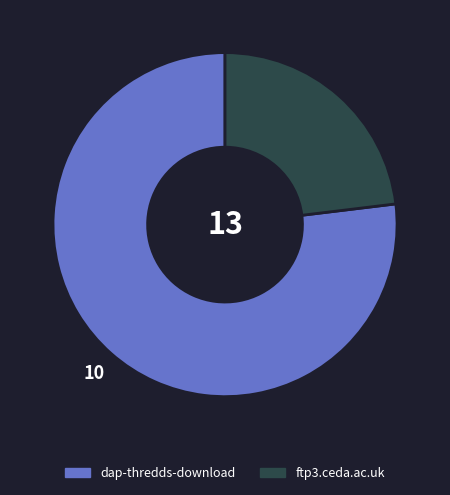

Rank the categories by value from highest to lowest.

dap-thredds-download, ftp3.ceda.ac.uk